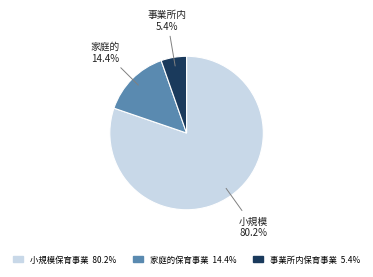

Is there any slice that represents more than half of the pie?

Yes